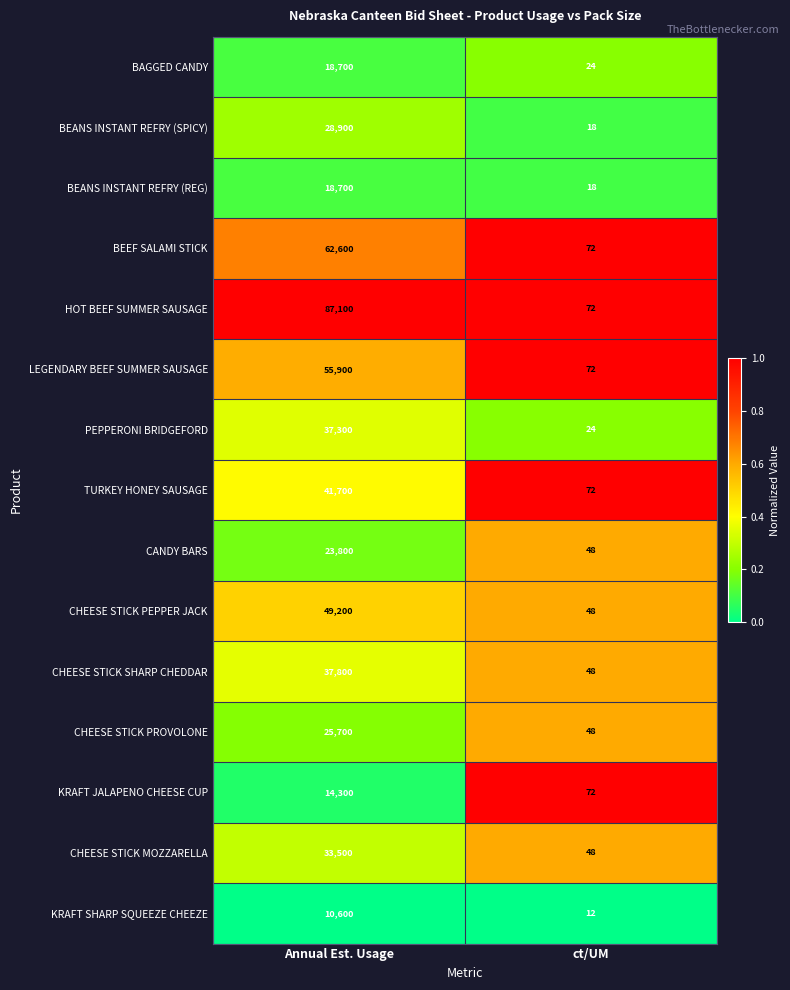

Is it true that HOT BEEF SUMMER SAUSAGE equals 72 at ct/UM?

True